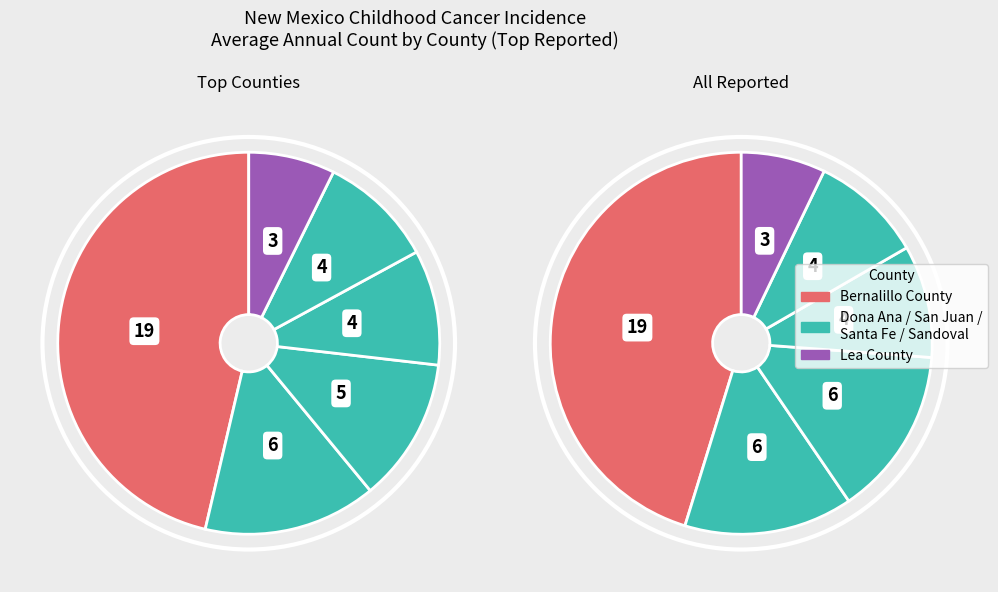

Do Santa Fe County and Bernalillo County together represent more than half of the pie?

Yes